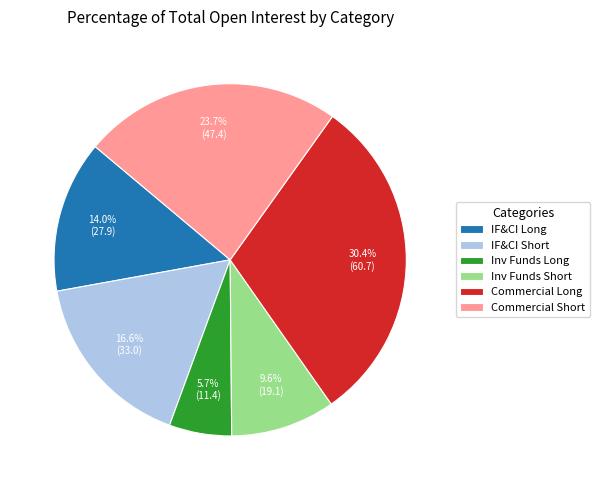

Do Inv Funds Short and Commercial Short together represent more than half of the pie?

No